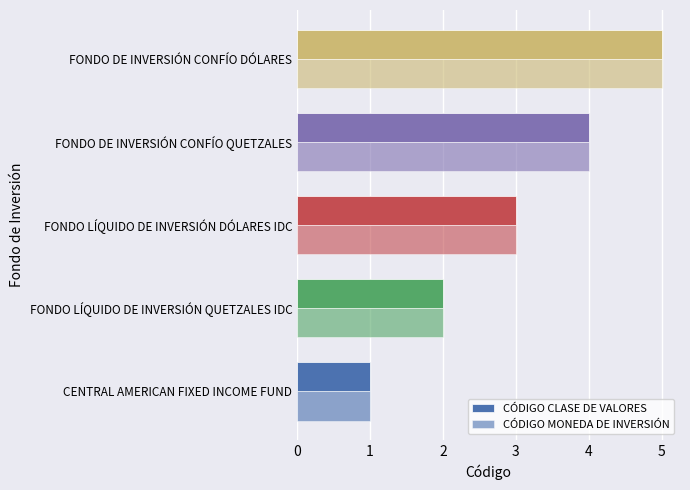

How many series are shown in this chart?

2